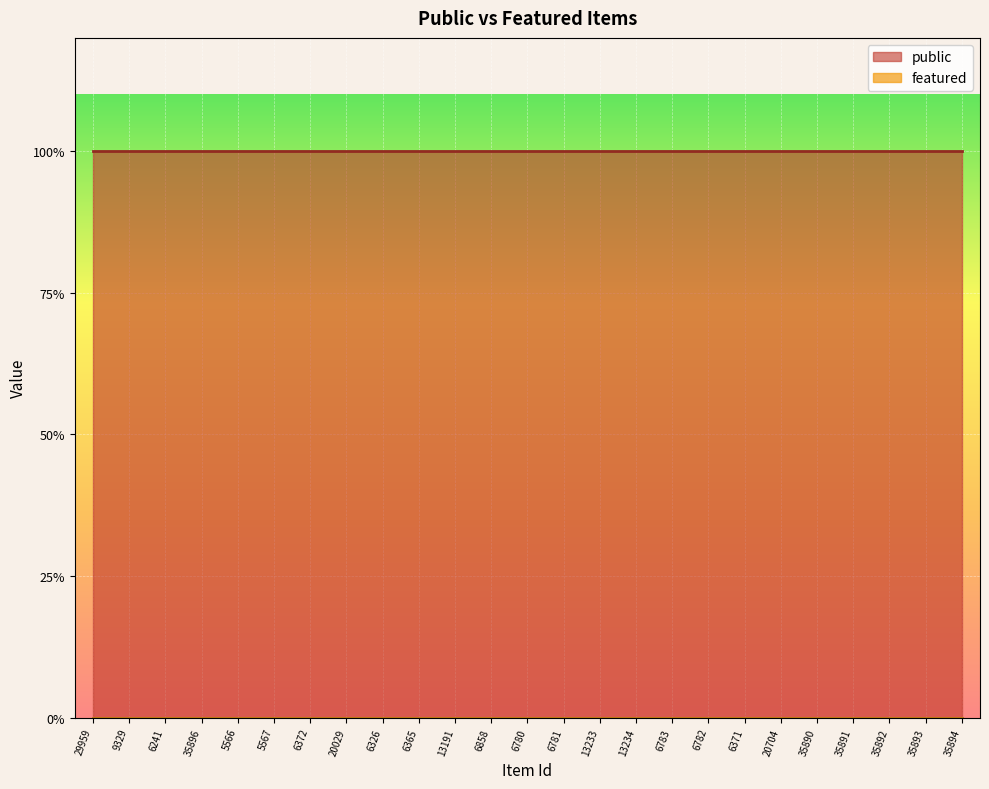

Is the value of public at 35893 greater than the value of featured at 35894?

Yes